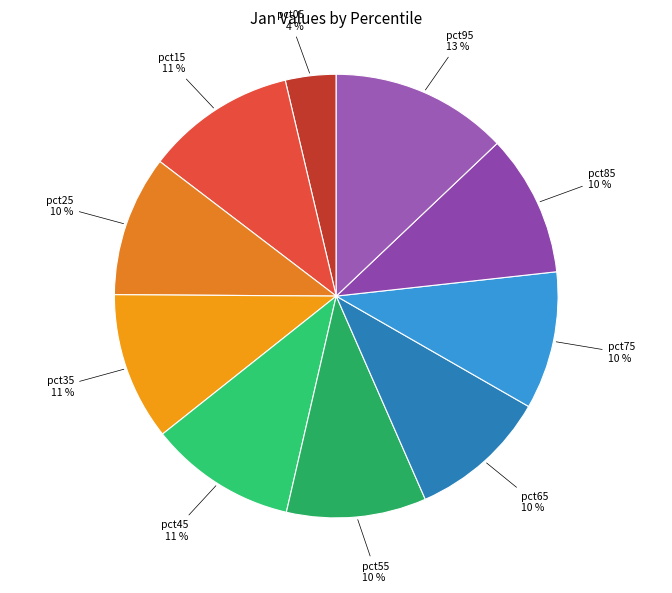

Between pct45 and pct75, which is larger?

pct45